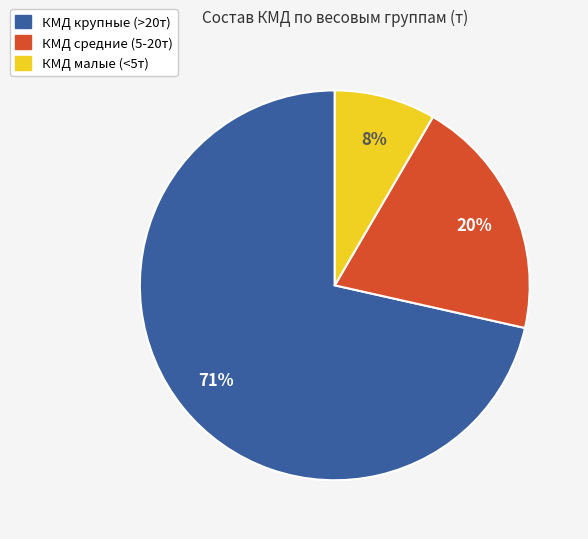

To the nearest percent, what is the average slice percentage?

33%